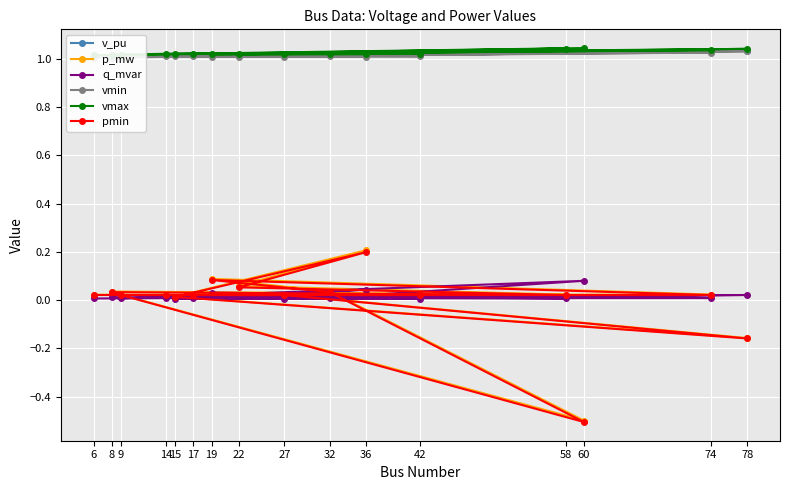

How many positive values does the p_mw series have?

14